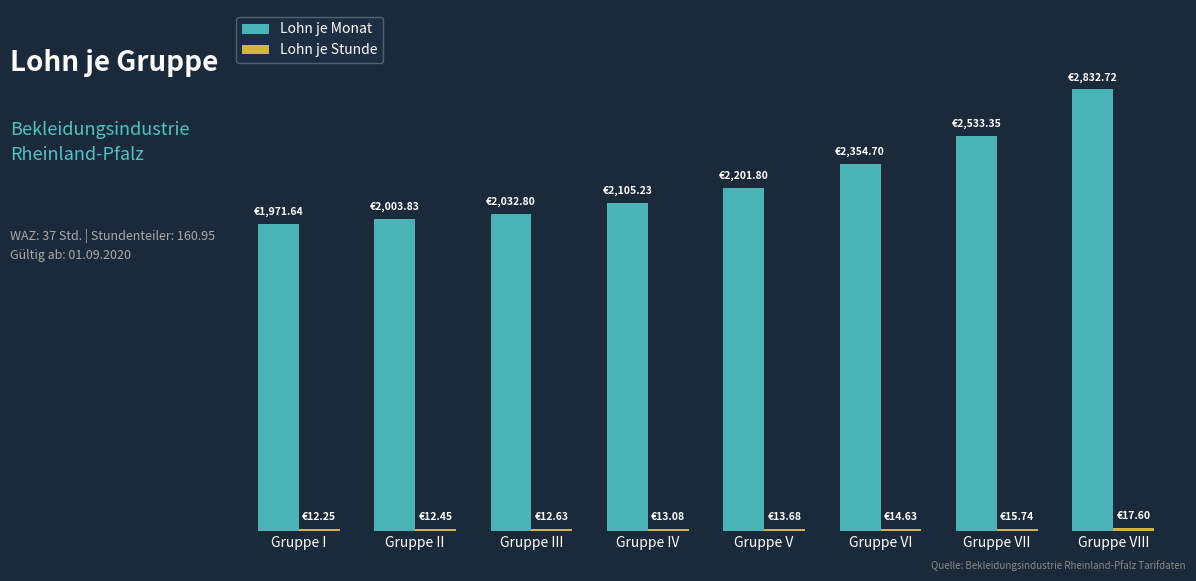

Are the bars grouped side by side (vs. stacked)?

Yes